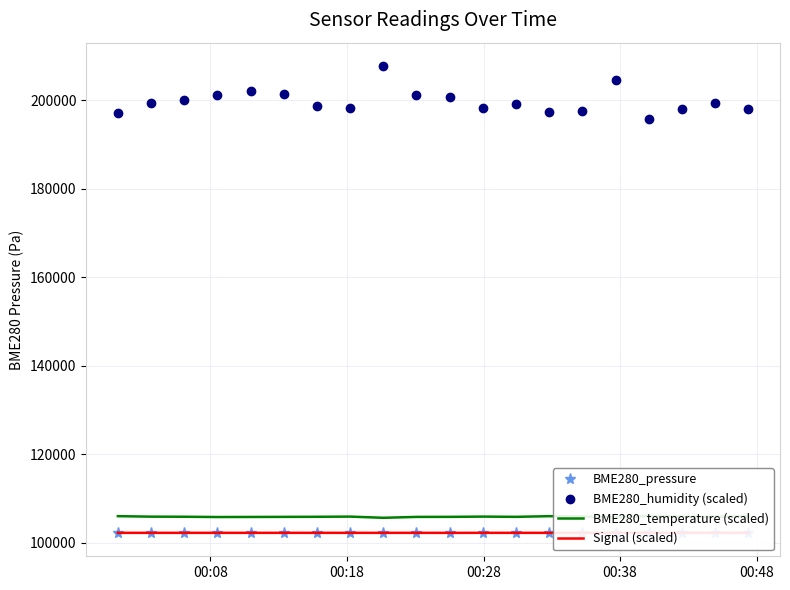

Which series has the widest spread of values?

BME280_humidity (scaled)